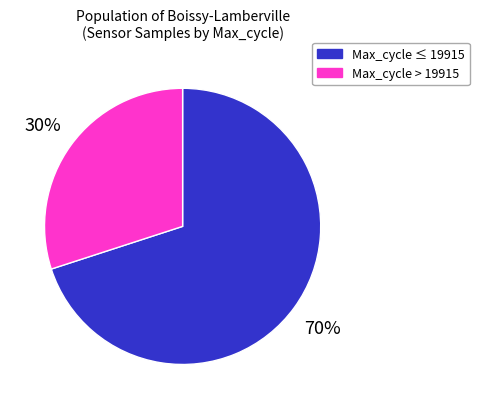

Is there a majority slice in this chart?

Yes